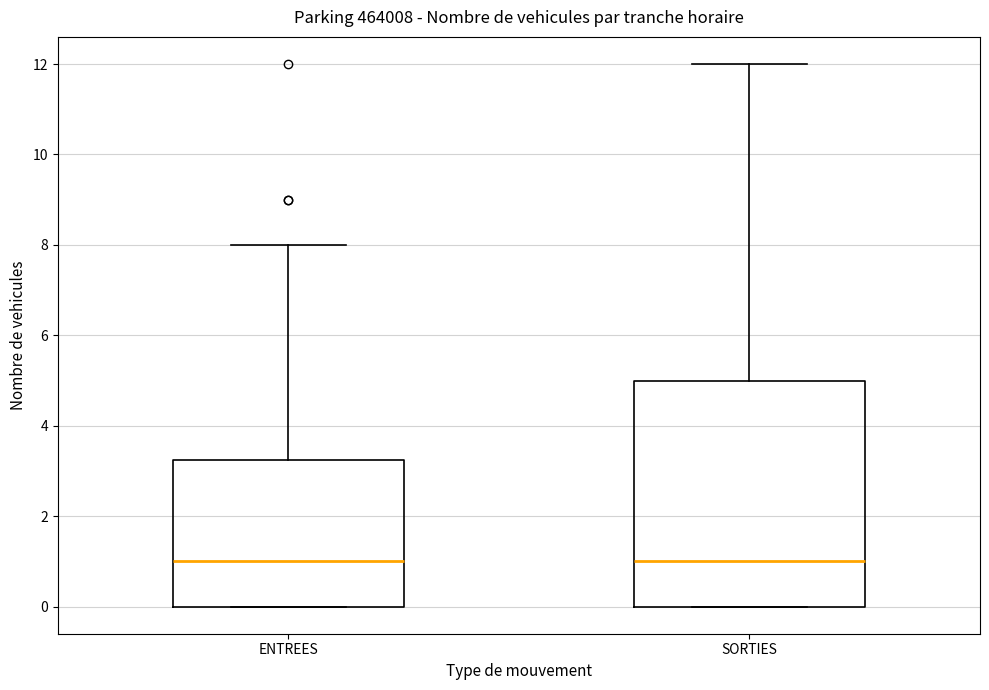

Where is the lower edge of the box for ENTREES on the y-axis? The values are not printed on the chart, so give them approximately, as read against the axis.

0.0